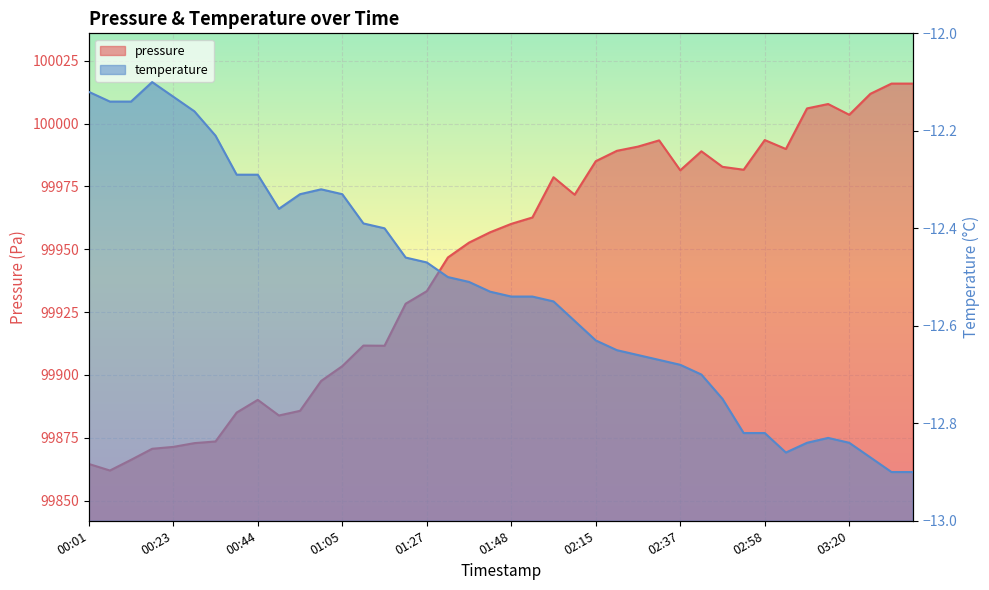

At which category does temperature reach its first local peak?

00:17